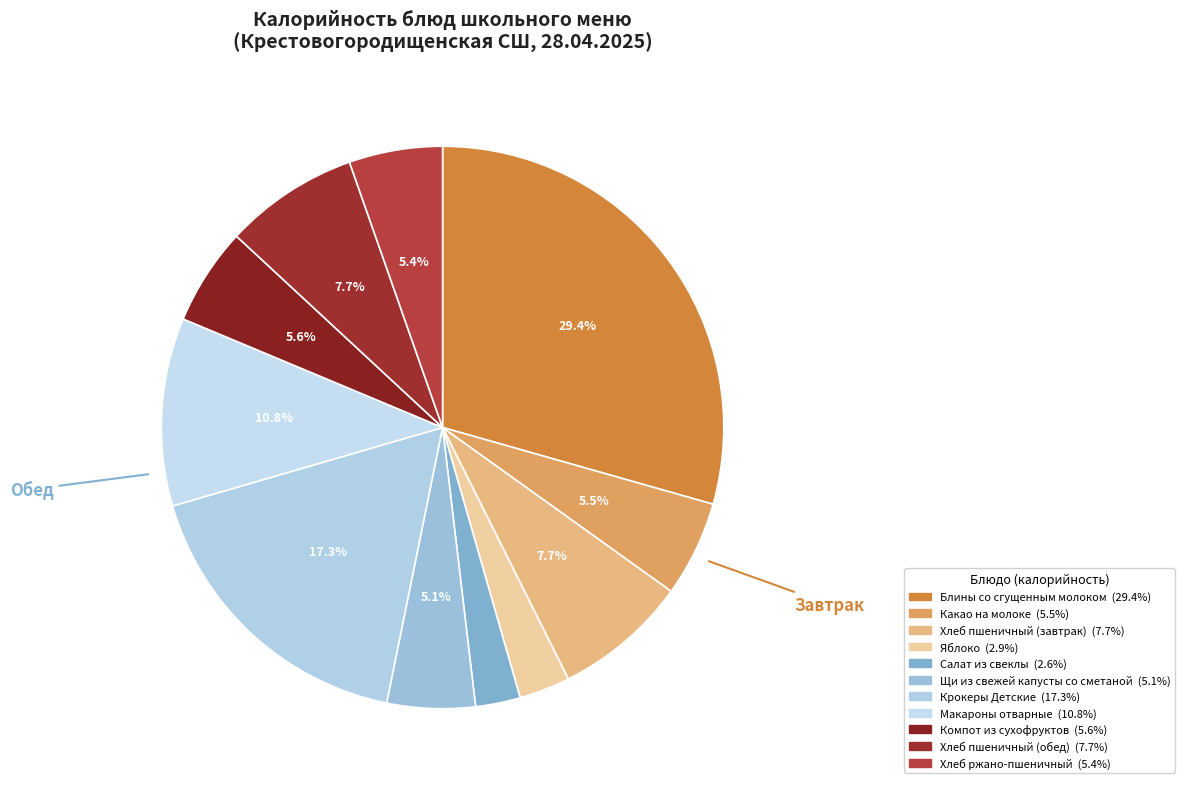

Does Хлеб пшеничный (обед) represent more than half of the total?

No